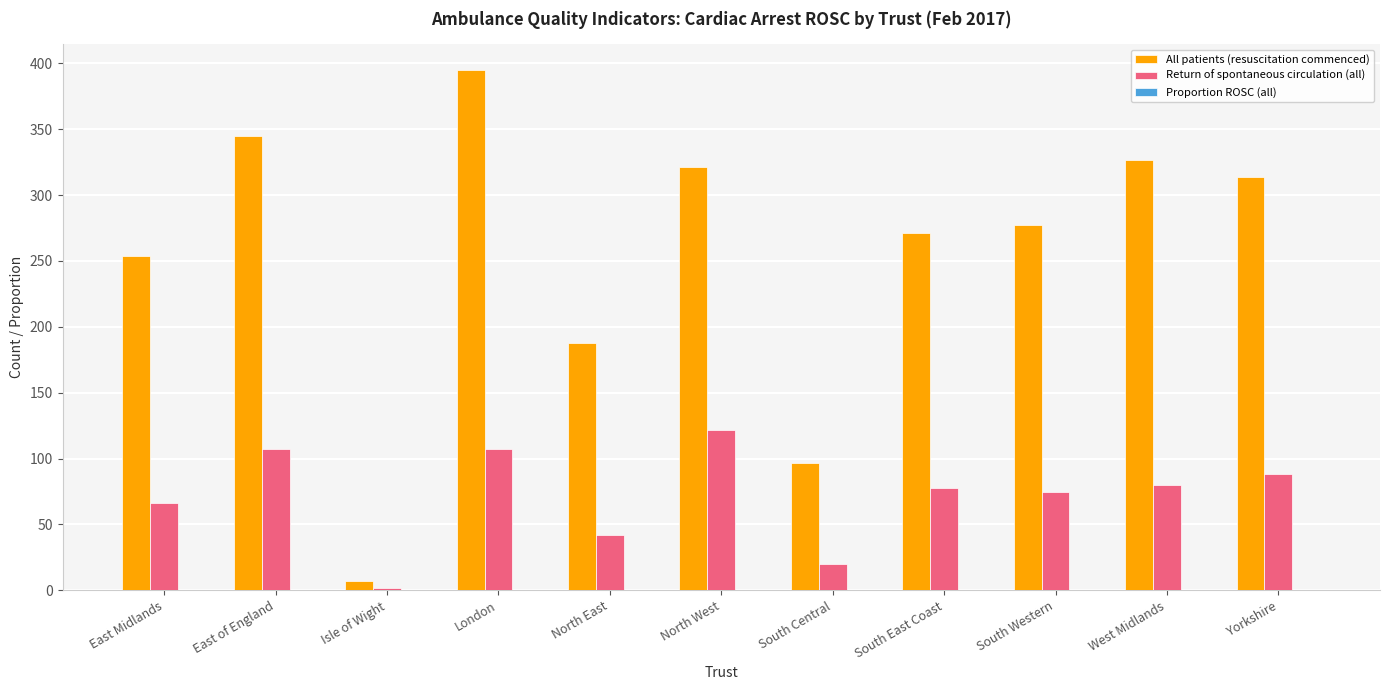

Count the number of categories in the chart.

11